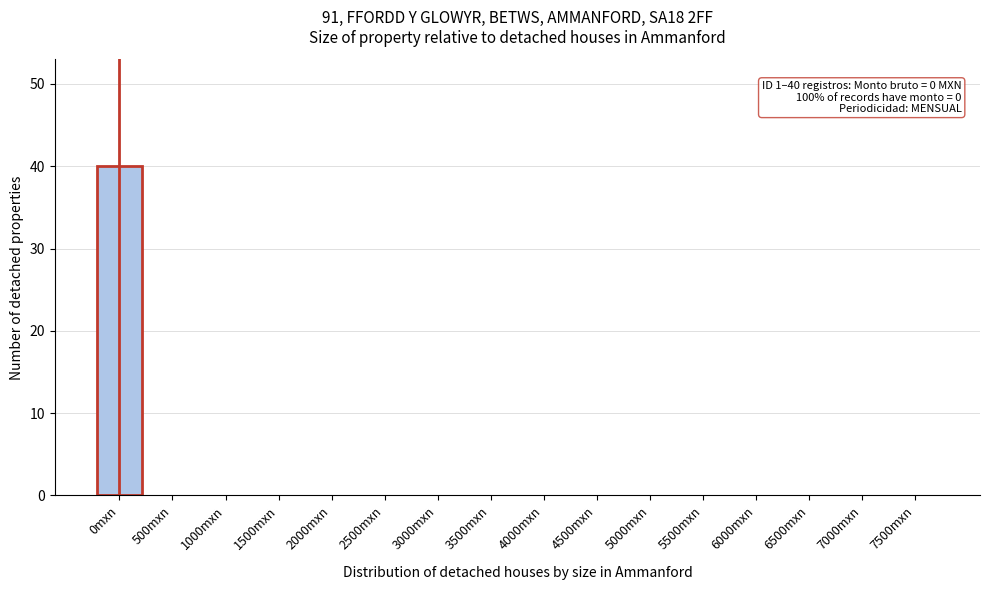

Reading left to right, what are all the values shown in this chart?

0mxn=40	500mxn=0	1000mxn=0	1500mxn=0	2000mxn=0	2500mxn=0	3000mxn=0	3500mxn=0	4000mxn=0	4500mxn=0	5000mxn=0	5500mxn=0	6000mxn=0	6500mxn=0	7000mxn=0	7500mxn=0